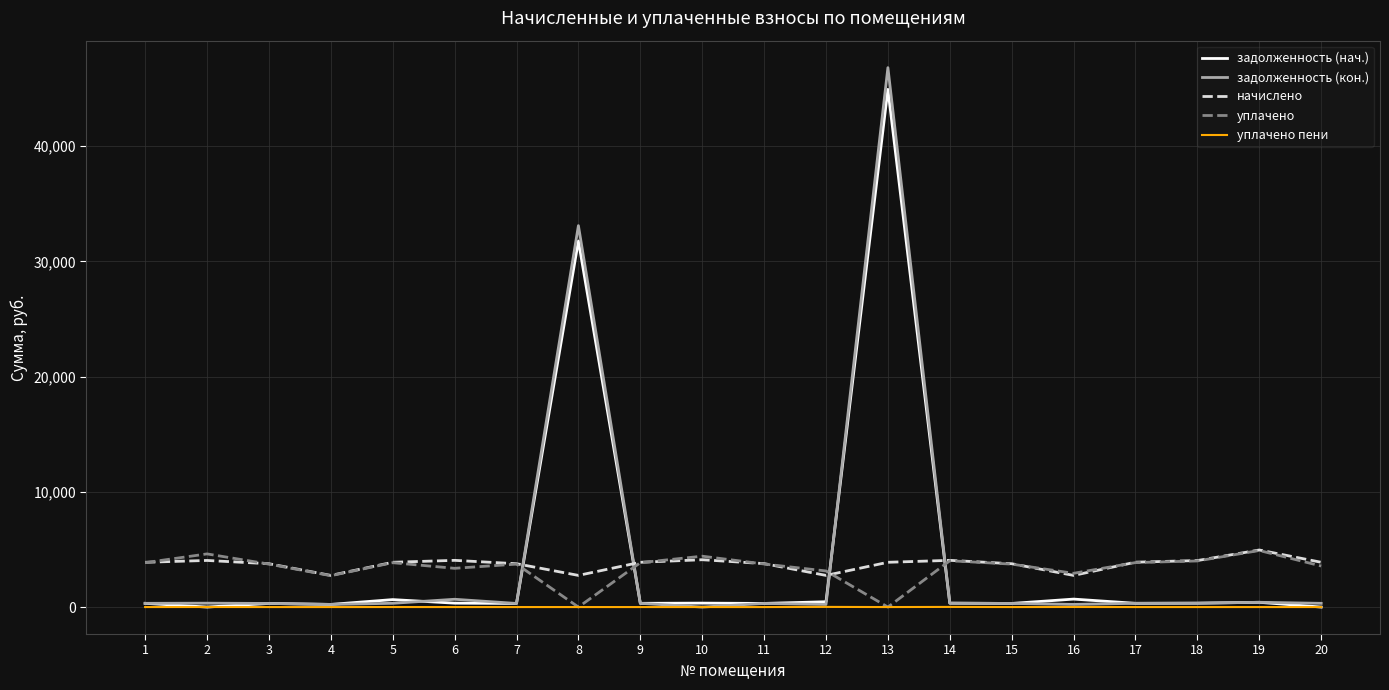

At how many categories does at least one series exceed 14432?

2